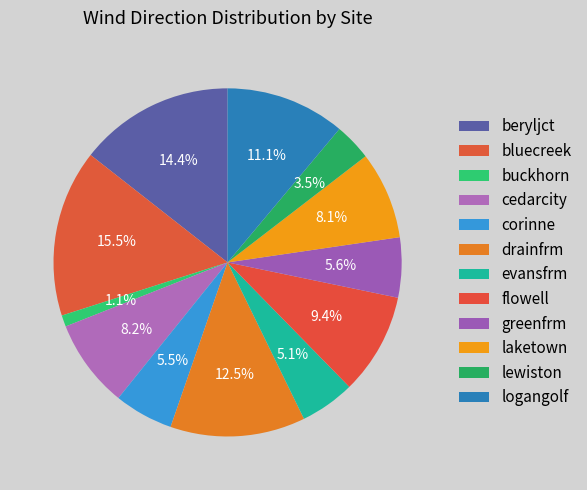

Which slice is the smallest?

buckhorn